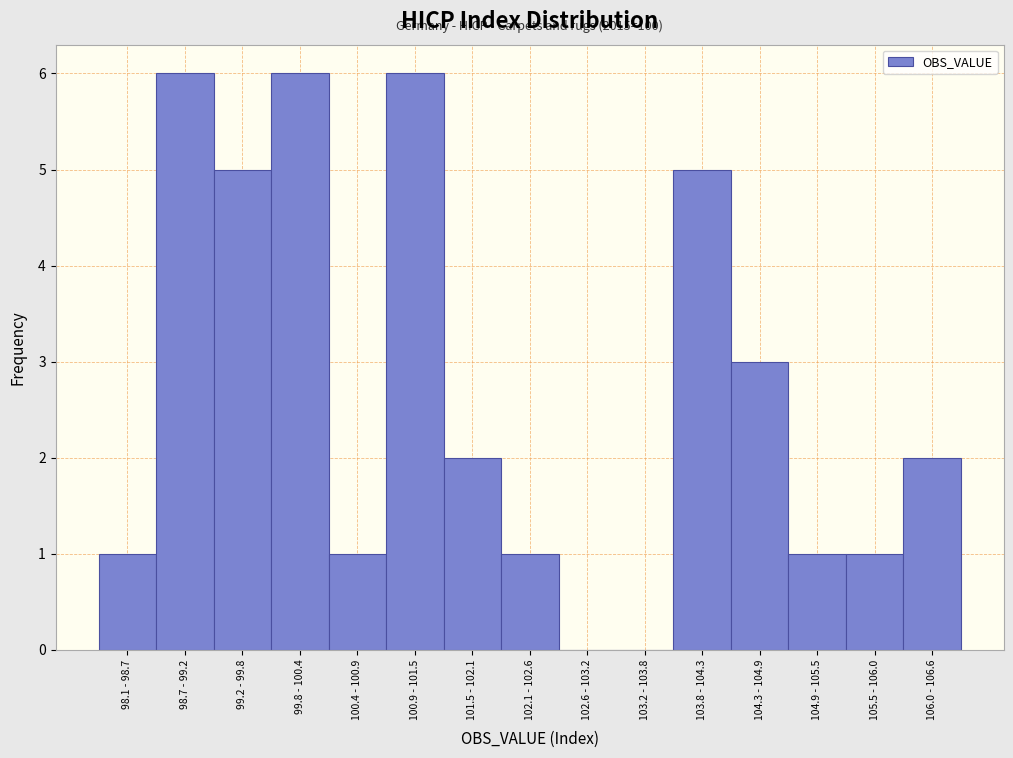

Reading right to left, what are all the values shown in this chart?

106.0 - 106.6=2	105.5 - 106.0=1	104.9 - 105.5=1	104.3 - 104.9=3	103.8 - 104.3=5	103.2 - 103.8=0	102.6 - 103.2=0	102.1 - 102.6=1	101.5 - 102.1=2	100.9 - 101.5=6	100.4 - 100.9=1	99.8 - 100.4=6	99.2 - 99.8=5	98.7 - 99.2=6	98.1 - 98.7=1